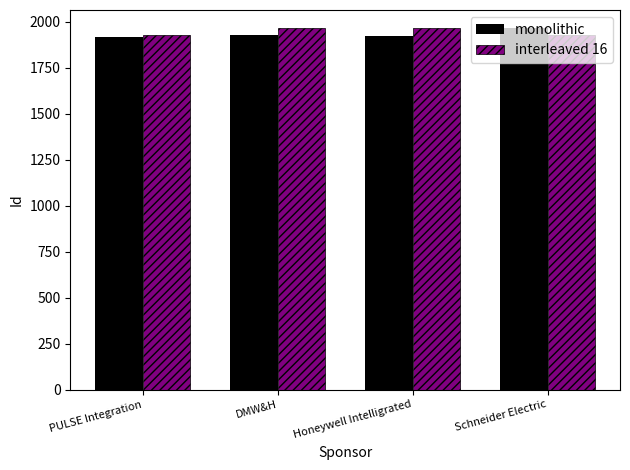

What is the minimum value shown in the chart?

1917